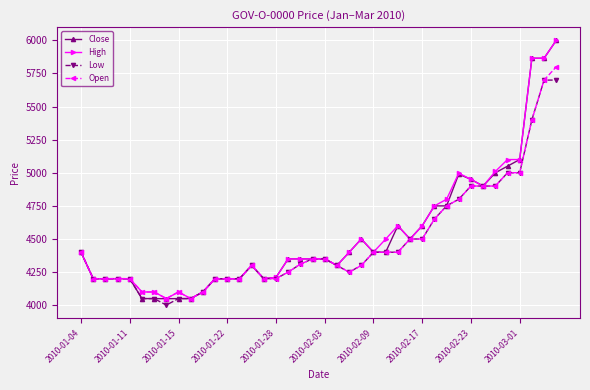

At how many categories does at least one series exceed 5855?

3